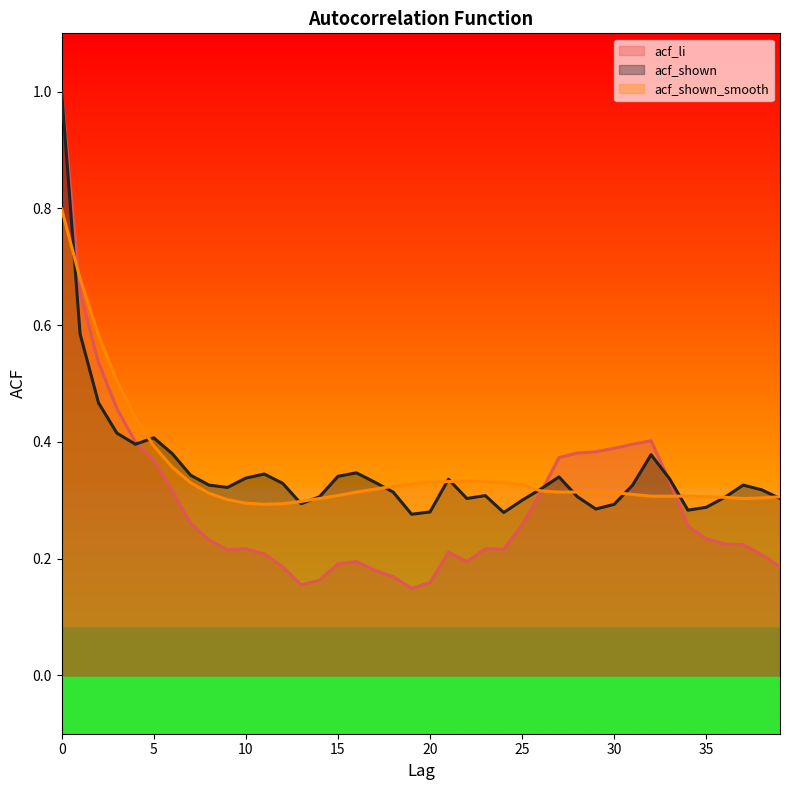

At which label does acf_li reach its minimum?

19